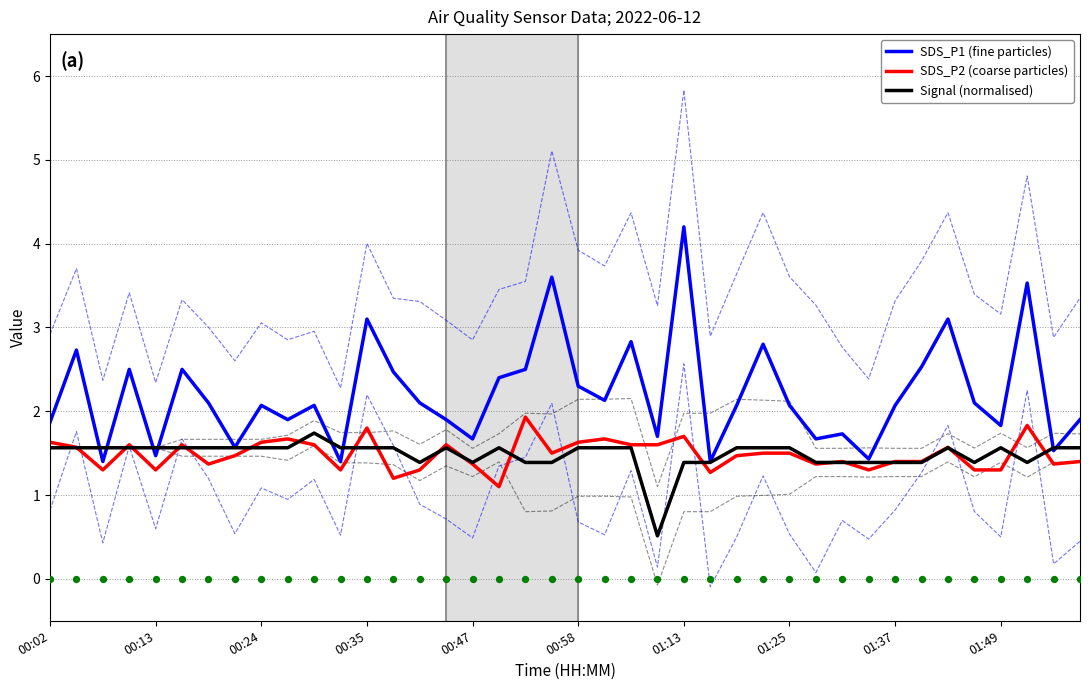

The value of Signal (normalised) at 00:02 is 1.6. True or false?

True